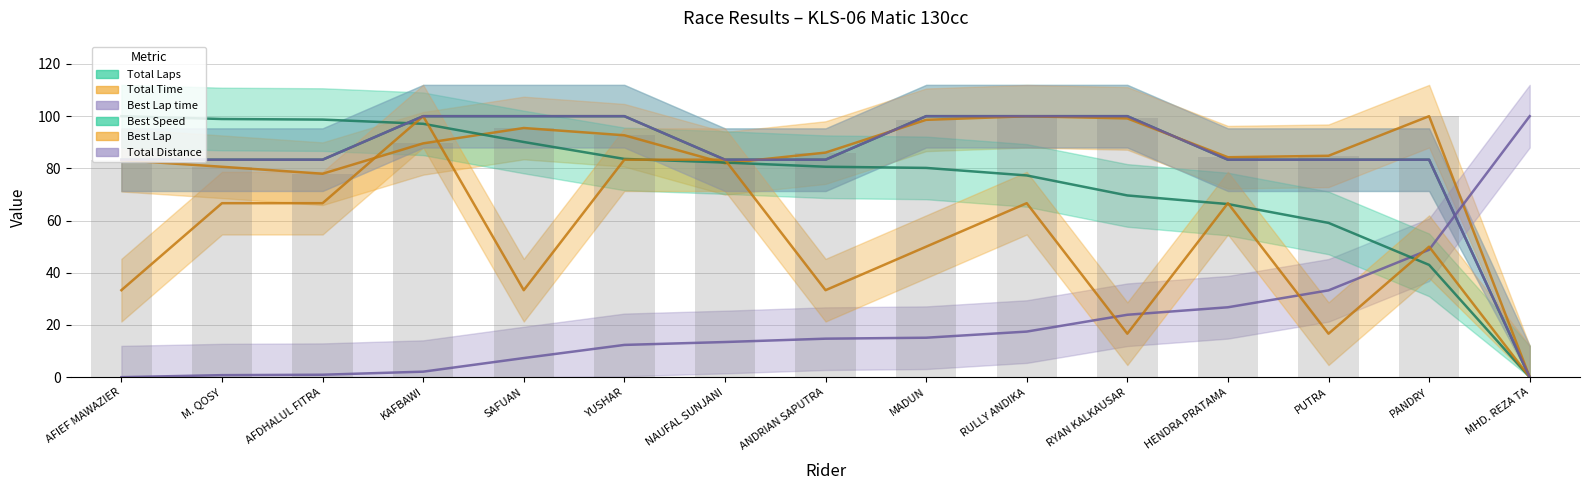

The value of Total Laps at YUSHAR is 174.1. True or false?

False